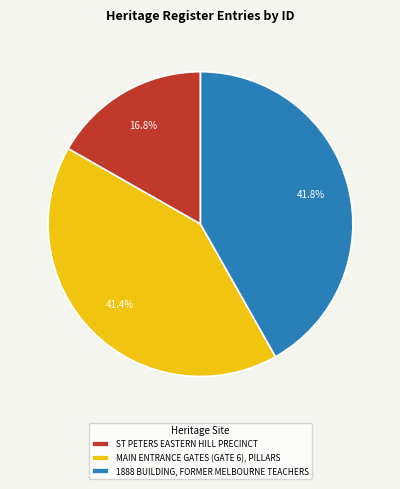

Rank the categories by value from lowest to highest.

ST PETERS EASTERN HILL PRECINCT, MAIN ENTRANCE GATES (GATE 6), PILLARS, 1888 BUILDING, FORMER MELBOURNE TEACHERS